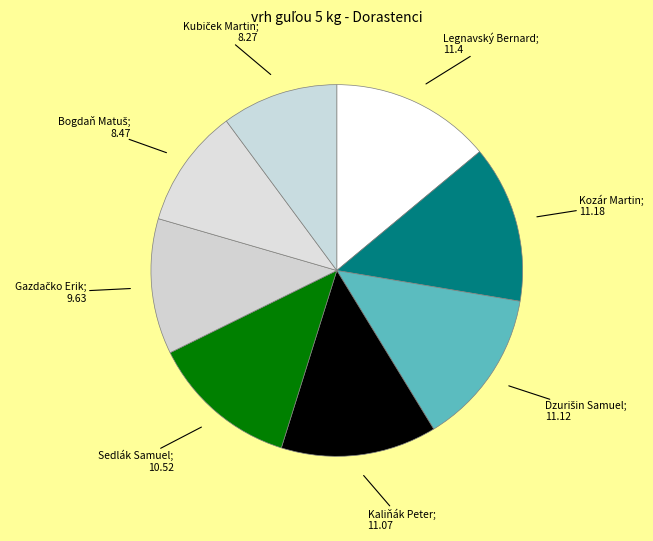

Count the number of slices in the pie.

8